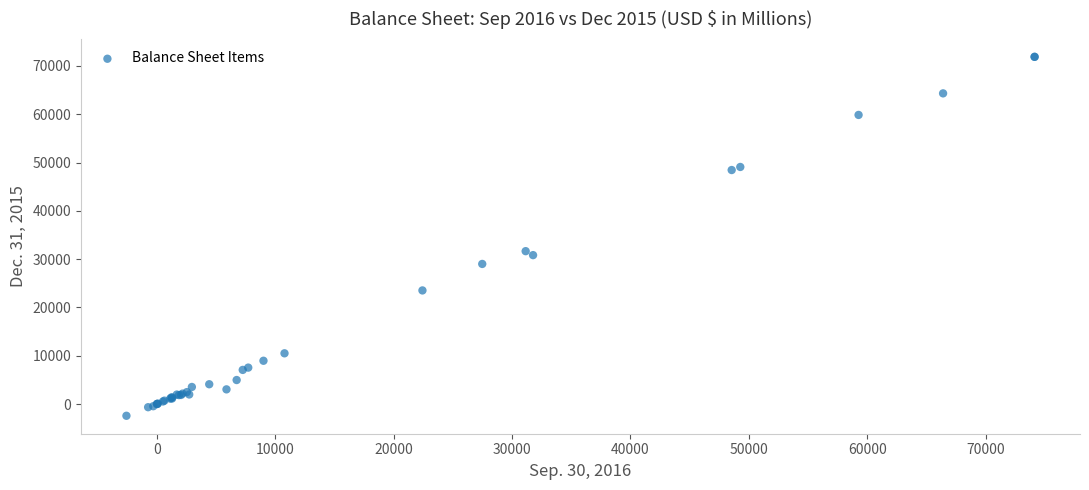

What Y value in the scatter plot is closest to 34734?

31659